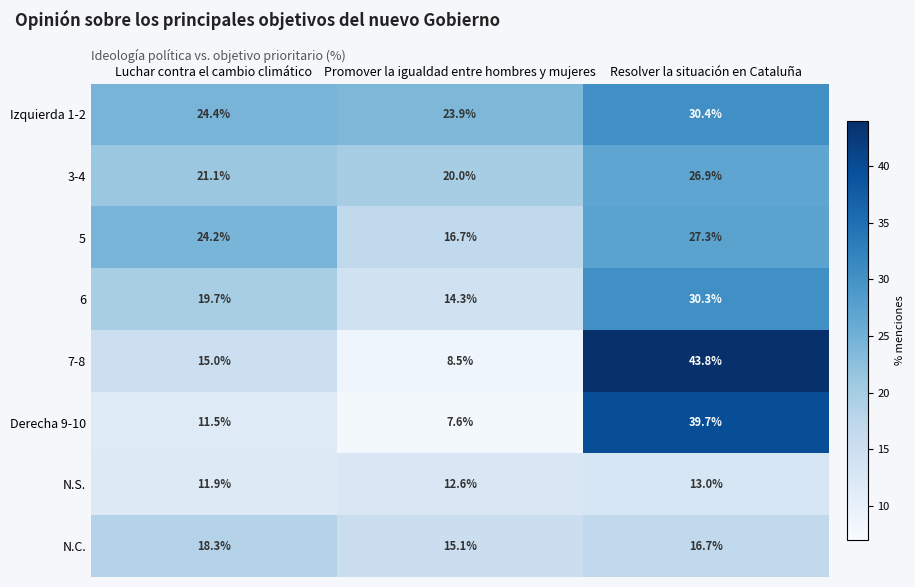

How many series are shown in this chart?

8